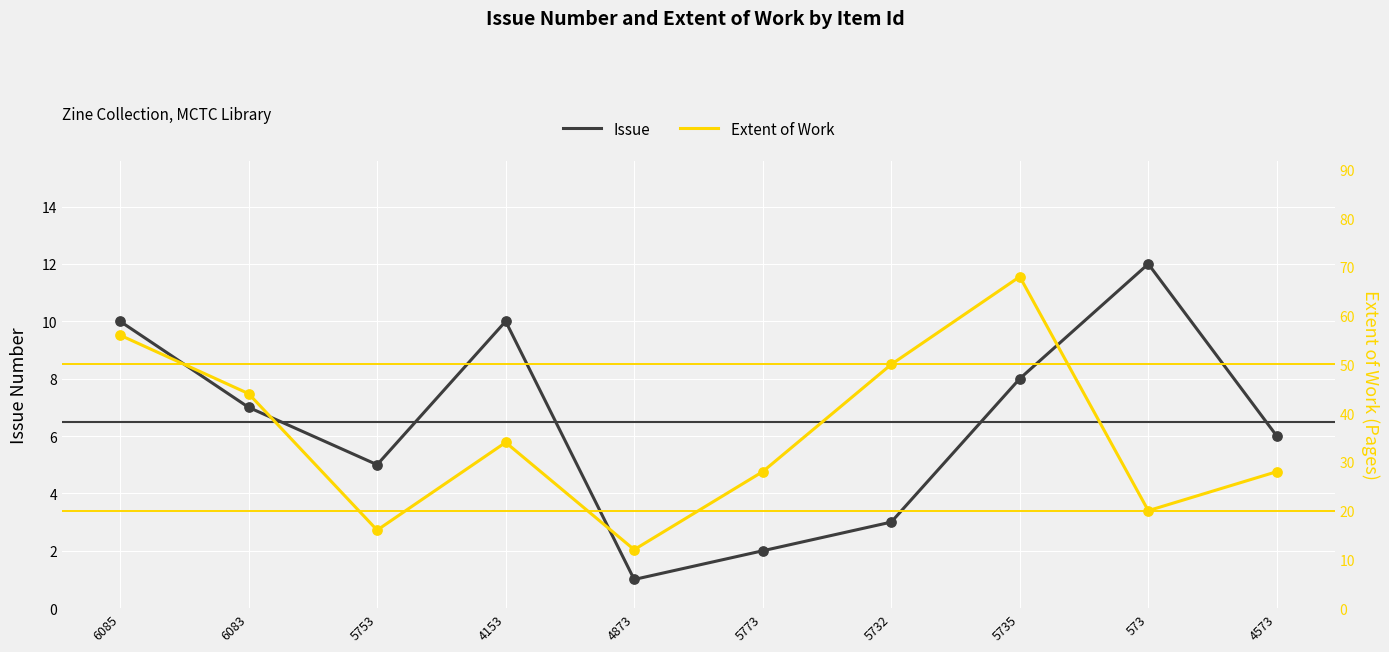

Is the value of Issue at 4153 greater than the value of Extent of Work at 5732?

No